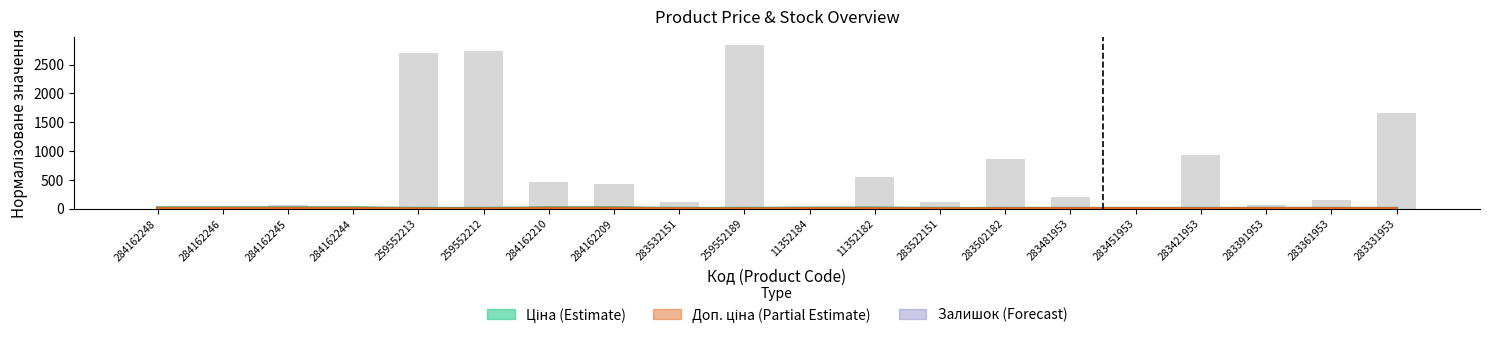

What is the value of the 13th bar from the left?

122.6